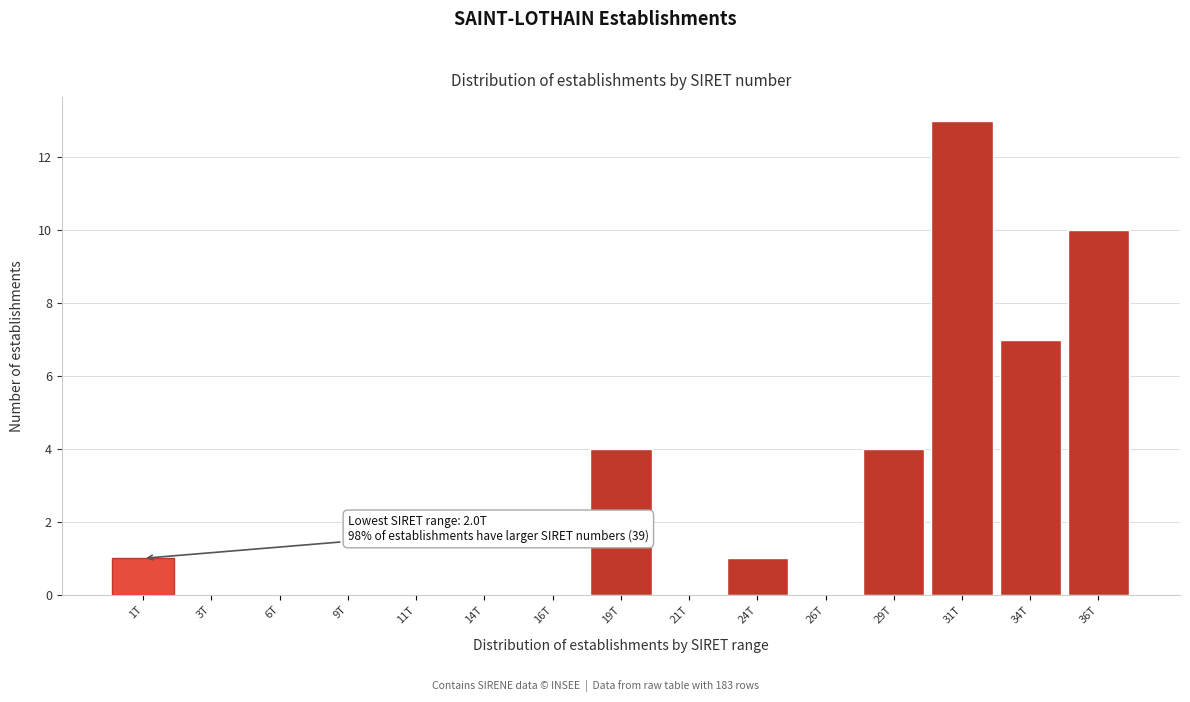

Reading right to left, what are all the values shown in this chart?

36T=10	34T=7	31T=13	29T=4	26T=0	24T=1	21T=0	19T=4	16T=0	14T=0	11T=0	9T=0	6T=0	3T=0	1T=1